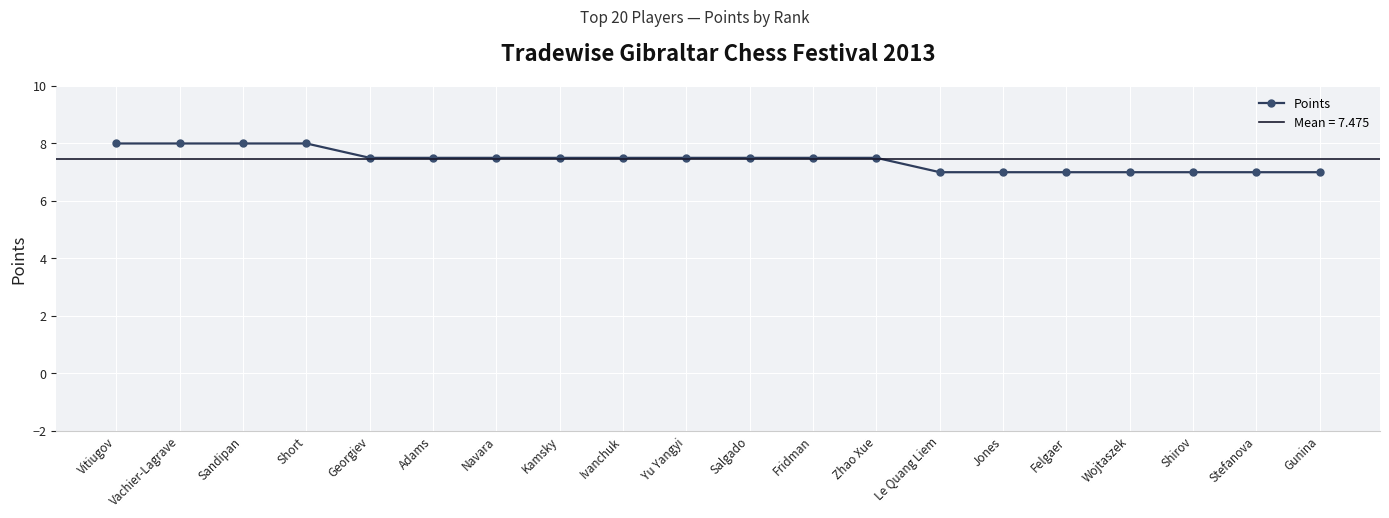

True or false: the data shows 7.5 at Navara.

True